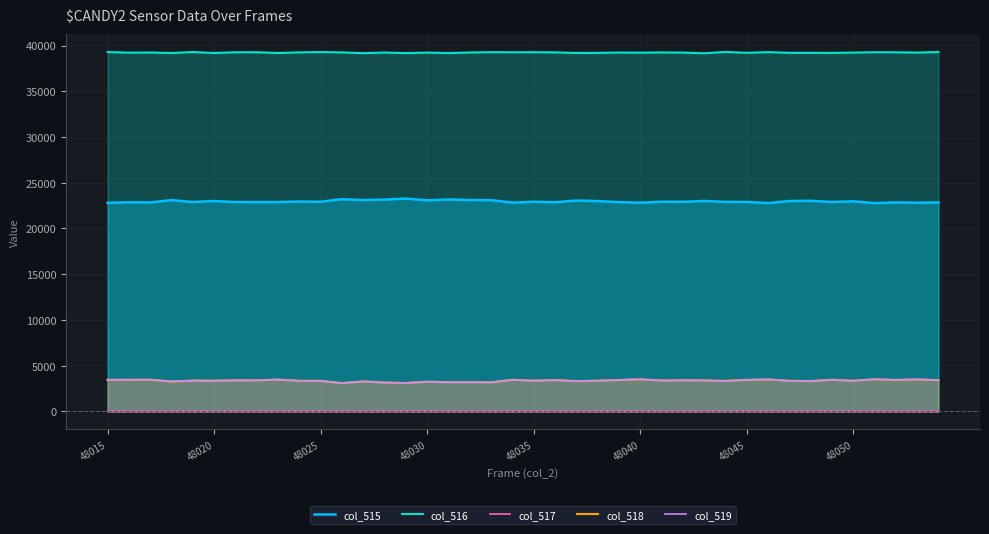

Which series has the largest total across all categories?

col_516